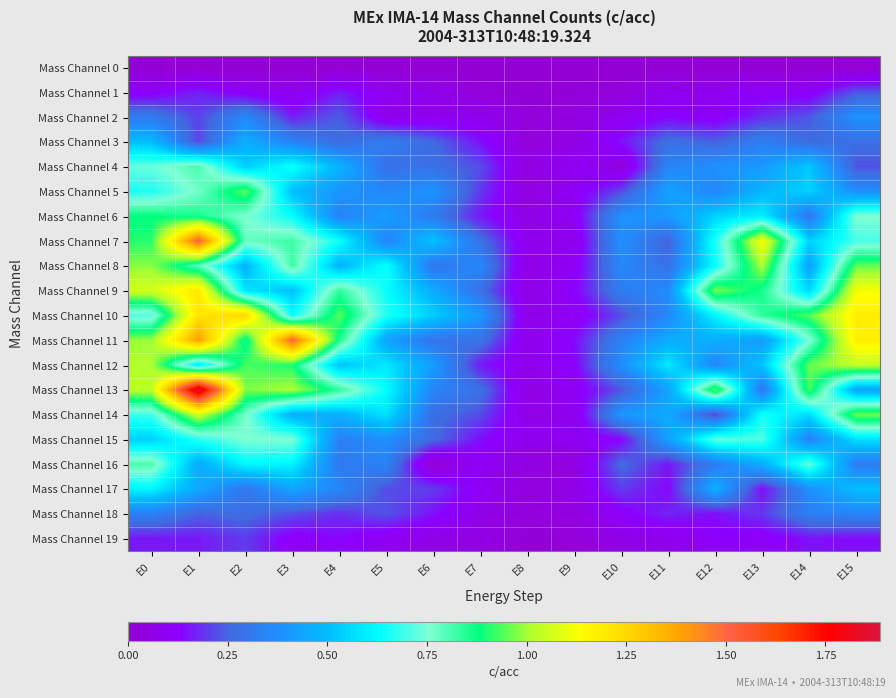

Reading left to right, transcribe all the data shown in this chart.

Mass Channel 0: E0=0.0	E1=0.0	E2=0.0	E3=0.0	E4=0.0	E5=0.0	E6=0.0	E7=0.0	E8=0.0	E9=0.0	E10=0.0	E11=0.0	E12=0.0	E13=0.0	E14=0.0	E15=0.0
Mass Channel 1: E0=0.1	E1=0.2	E2=0.1	E3=0.1	E4=0.2	E5=0.1	E6=0.1	E7=0.0	E8=0.0	E9=0.0	E10=0.0	E11=0.1	E12=0.1	E13=0.1	E14=0.1	E15=0.2
Mass Channel 2: E0=0.3	E1=0.2	E2=0.4	E3=0.2	E4=0.2	E5=0.1	E6=0.1	E7=0.1	E8=0.0	E9=0.0	E10=0.1	E11=0.1	E12=0.1	E13=0.2	E14=0.2	E15=0.4
Mass Channel 3: E0=0.5	E1=0.2	E2=0.5	E3=0.3	E4=0.3	E5=0.3	E6=0.3	E7=0.1	E8=0.0	E9=0.0	E10=0.1	E11=0.3	E12=0.2	E13=0.3	E14=0.3	E15=0.3
Mass Channel 4: E0=0.7	E1=0.8	E2=0.5	E3=0.6	E4=0.5	E5=0.3	E6=0.3	E7=0.2	E8=0.0	E9=0.1	E10=0.0	E11=0.3	E12=0.4	E13=0.4	E14=0.5	E15=0.2
Mass Channel 5: E0=0.7	E1=0.8	E2=0.9	E3=0.5	E4=0.4	E5=0.4	E6=0.4	E7=0.2	E8=0.0	E9=0.1	E10=0.2	E11=0.4	E12=0.4	E13=0.5	E14=0.5	E15=0.4
Mass Channel 6: E0=0.9	E1=0.9	E2=0.8	E3=0.6	E4=0.3	E5=0.4	E6=0.3	E7=0.2	E8=0.1	E9=0.1	E10=0.4	E11=0.4	E12=0.5	E13=0.6	E14=0.3	E15=0.8
Mass Channel 7: E0=0.9	E1=1.5	E2=0.8	E3=0.8	E4=0.6	E5=0.3	E6=0.5	E7=0.3	E8=0.1	E9=0.1	E10=0.4	E11=0.2	E12=0.7	E13=1.1	E14=0.5	E15=0.7
Mass Channel 8: E0=1.0	E1=0.8	E2=0.5	E3=0.8	E4=0.5	E5=0.6	E6=0.3	E7=0.4	E8=0.1	E9=0.1	E10=0.4	E11=0.3	E12=0.6	E13=1.0	E14=0.4	E15=0.9
Mass Channel 9: E0=1.1	E1=1.2	E2=0.6	E3=0.5	E4=0.8	E5=0.6	E6=0.5	E7=0.3	E8=0.1	E9=0.1	E10=0.3	E11=0.4	E12=1.0	E13=0.9	E14=0.6	E15=1.1
Mass Channel 10: E0=0.7	E1=1.2	E2=1.3	E3=0.6	E4=0.9	E5=0.7	E6=0.5	E7=0.4	E8=0.1	E9=0.1	E10=0.2	E11=0.4	E12=0.6	E13=0.8	E14=0.9	E15=1.2
Mass Channel 11: E0=1.0	E1=1.4	E2=0.8	E3=1.5	E4=0.9	E5=0.4	E6=0.3	E7=0.3	E8=0.1	E9=0.1	E10=0.3	E11=0.5	E12=0.5	E13=0.4	E14=0.7	E15=1.2
Mass Channel 12: E0=1.0	E1=0.6	E2=0.9	E3=0.9	E4=0.5	E5=0.6	E6=0.4	E7=0.2	E8=0.1	E9=0.1	E10=0.4	E11=0.6	E12=0.4	E13=0.5	E14=1.0	E15=1.0
Mass Channel 13: E0=1.0	E1=1.9	E2=1.0	E3=1.0	E4=0.8	E5=0.6	E6=0.3	E7=0.3	E8=0.0	E9=0.1	E10=0.2	E11=0.4	E12=0.9	E13=0.3	E14=0.9	E15=0.4
Mass Channel 14: E0=0.7	E1=1.1	E2=0.8	E3=0.5	E4=0.5	E5=0.6	E6=0.3	E7=0.2	E8=0.1	E9=0.1	E10=0.4	E11=0.5	E12=0.2	E13=0.7	E14=0.6	E15=1.0
Mass Channel 15: E0=0.5	E1=0.7	E2=0.8	E3=0.8	E4=0.3	E5=0.4	E6=0.3	E7=0.1	E8=0.1	E9=0.1	E10=0.1	E11=0.4	E12=0.7	E13=0.7	E14=0.3	E15=0.6
Mass Channel 16: E0=0.8	E1=0.5	E2=0.6	E3=0.6	E4=0.3	E5=0.3	E6=0.0	E7=0.1	E8=0.0	E9=0.0	E10=0.3	E11=0.2	E12=0.3	E13=0.5	E14=0.7	E15=0.3
Mass Channel 17: E0=0.6	E1=0.4	E2=0.3	E3=0.4	E4=0.4	E5=0.2	E6=0.2	E7=0.1	E8=0.0	E9=0.1	E10=0.2	E11=0.1	E12=0.5	E13=0.1	E14=0.4	E15=0.5
Mass Channel 18: E0=0.3	E1=0.2	E2=0.3	E3=0.2	E4=0.2	E5=0.2	E6=0.1	E7=0.1	E8=0.0	E9=0.0	E10=0.1	E11=0.2	E12=0.1	E13=0.2	E14=0.3	E15=0.3
Mass Channel 19: E0=0.2	E1=0.2	E2=0.2	E3=0.1	E4=0.1	E5=0.1	E6=0.1	E7=0.1	E8=0.0	E9=0.0	E10=0.1	E11=0.1	E12=0.1	E13=0.1	E14=0.1	E15=0.1